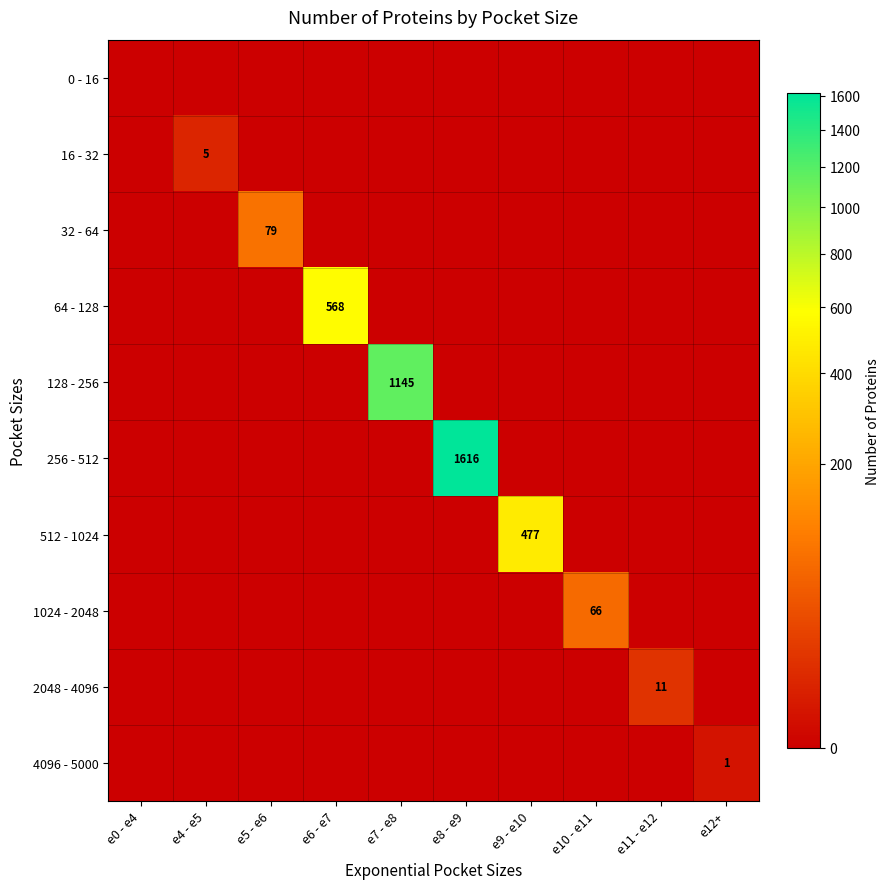

The 256 - 512 series shows 1616 at e8 - e9. True or false?

True